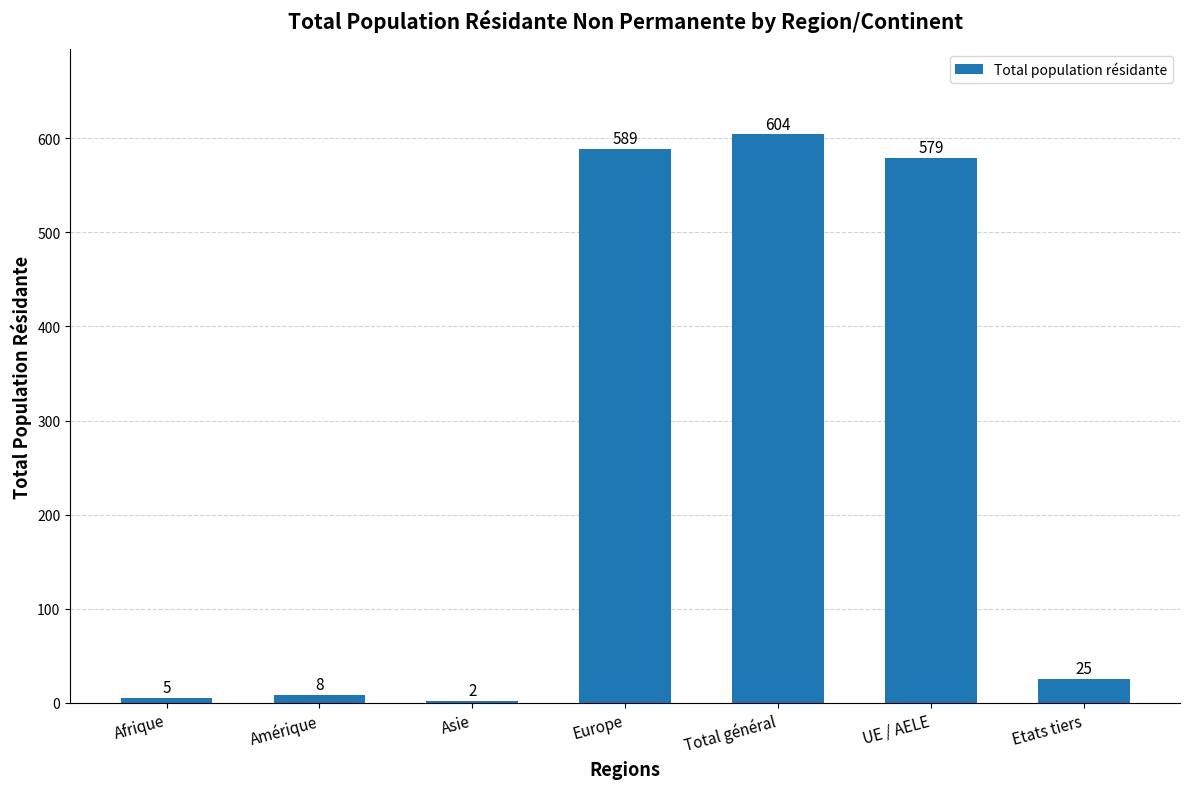

What is the greatest value displayed?

604